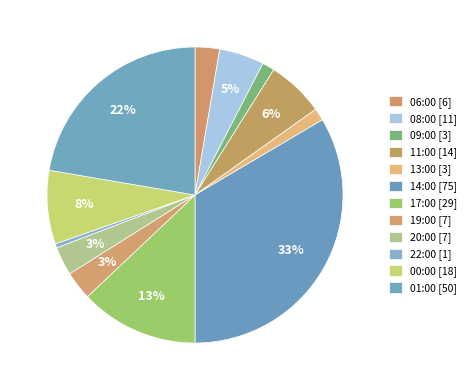

How many slices are in this pie chart?

12